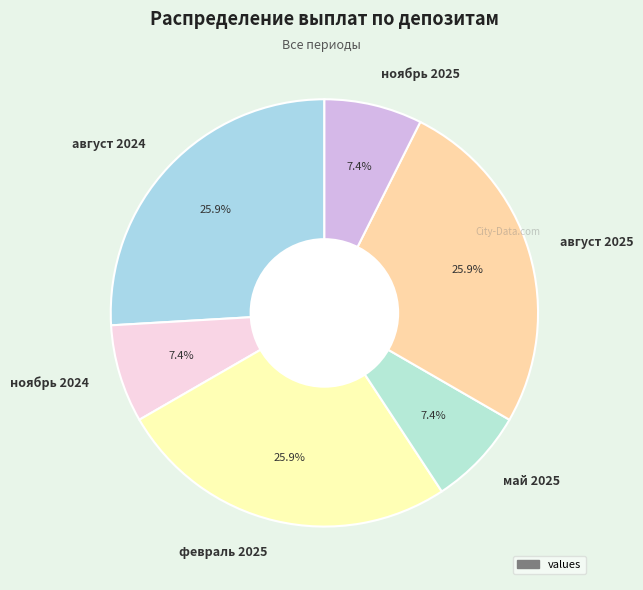

What percentage do ноябрь 2025 and май 2025 together represent?

14.8%